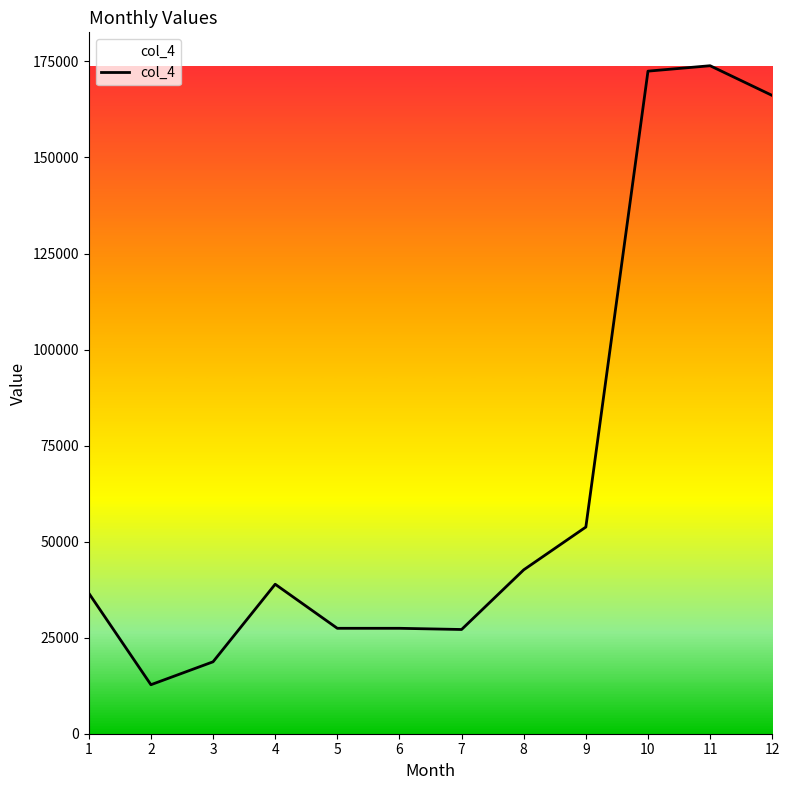

What is the difference between the maximum and minimum values?

161133.2